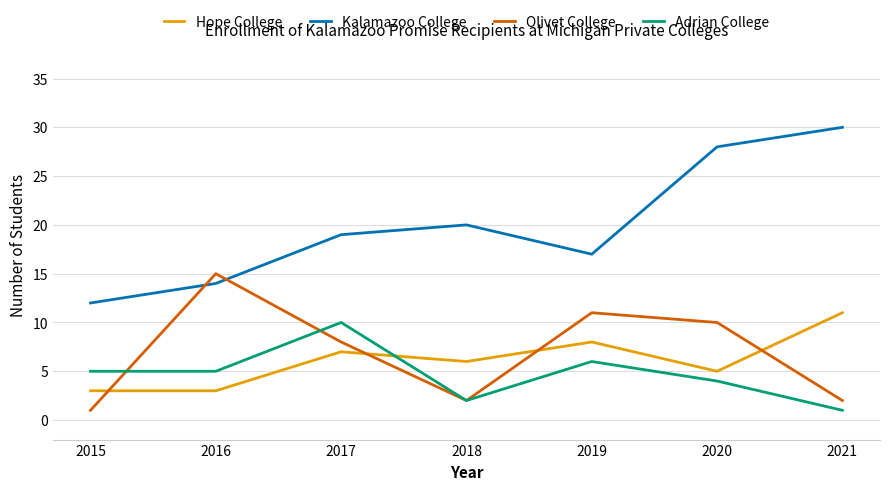

What is the spread (max minus min) of values at 2019?

11